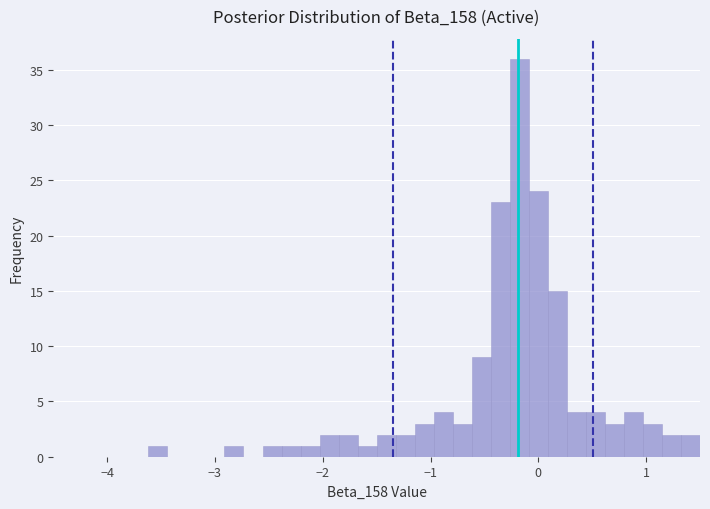

Read against the x-axis, roughly where is the centre of the tallest bar?

-0.2